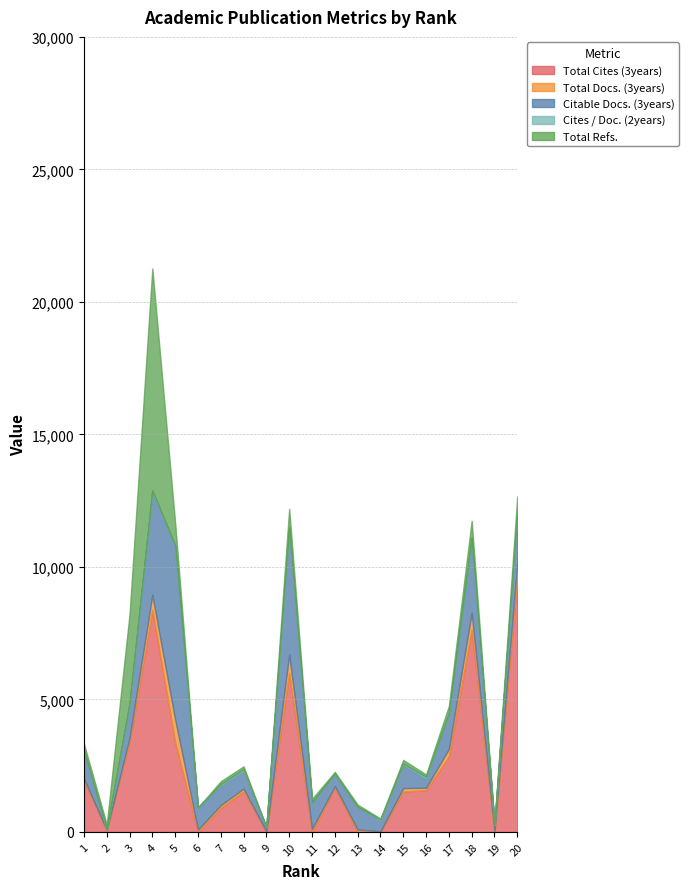

What is the average value of the Total Docs. (3years) series?

237